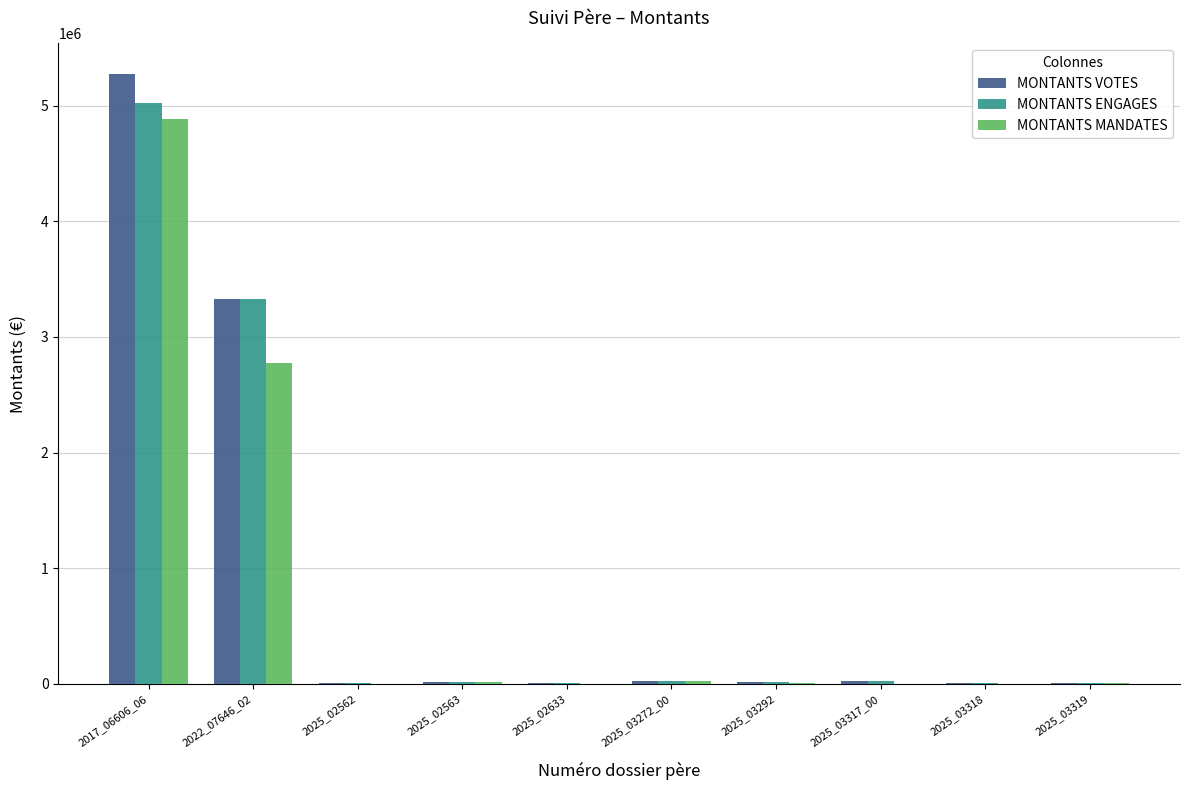

Which label corresponds to the largest value in the chart?

2017_06606_06